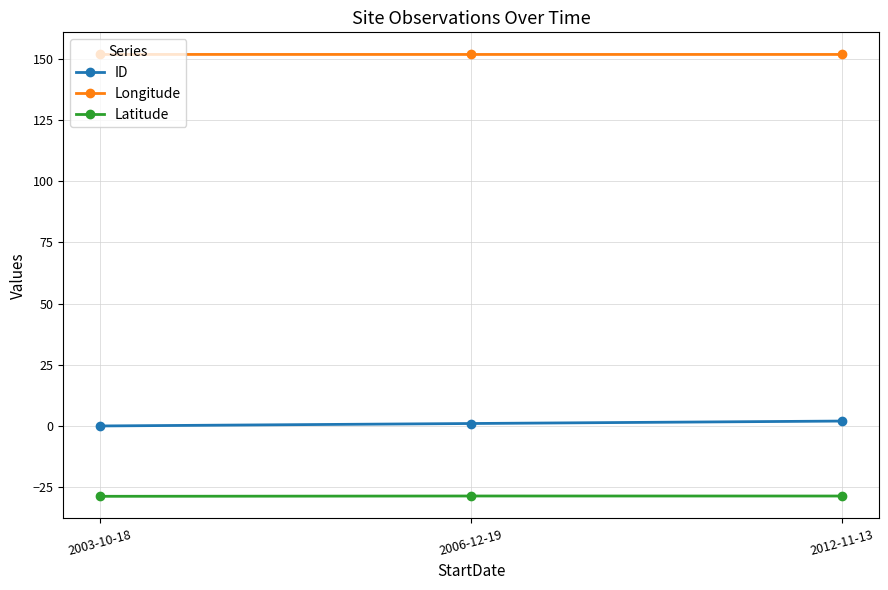

Is it true that Longitude equals 151.8 at 2012-11-13?

True